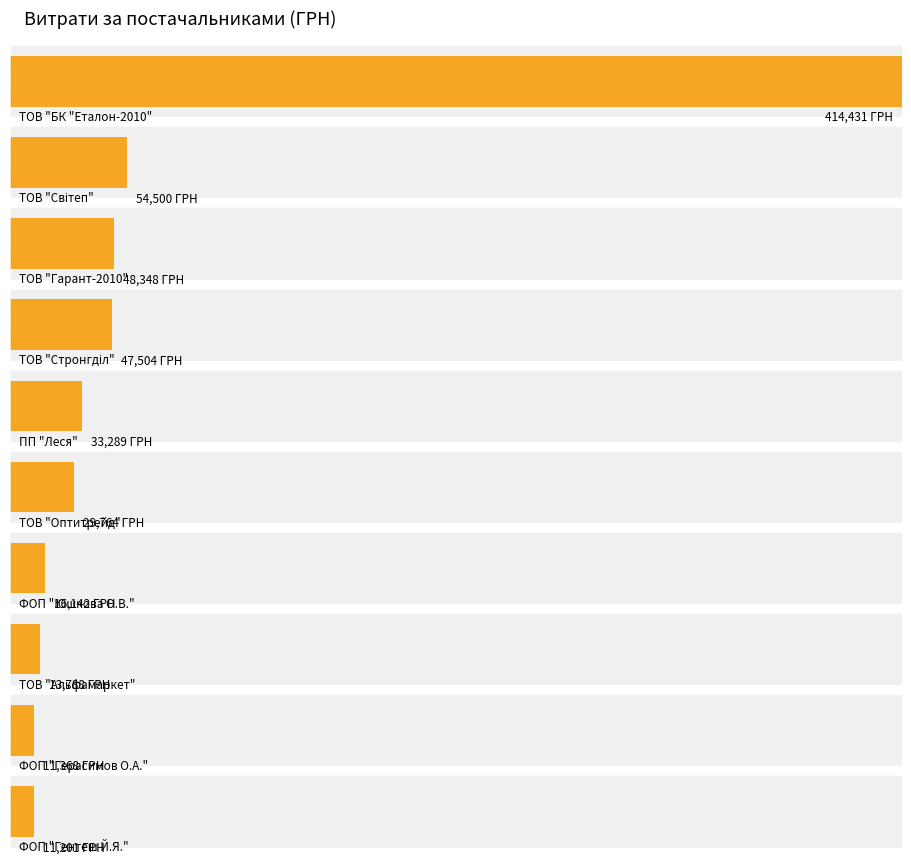

The value at ТОВ "Альфамаркет" is 21162.3. True or false?

False